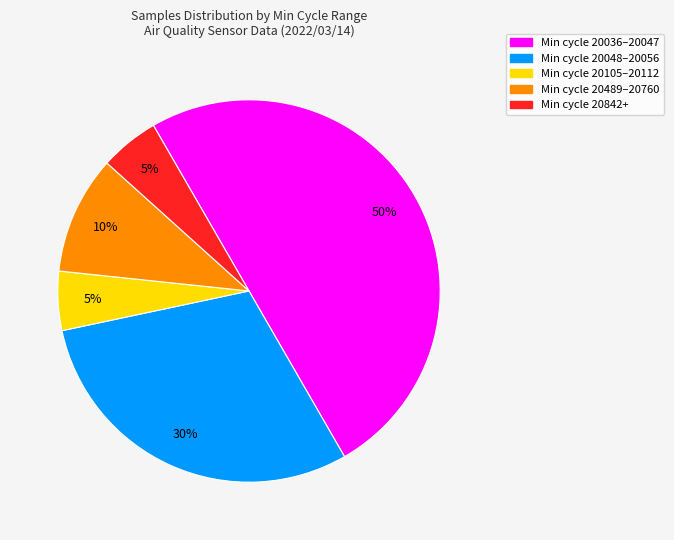

To the nearest percent, what is the difference between the largest and smallest slice percentages?

45%